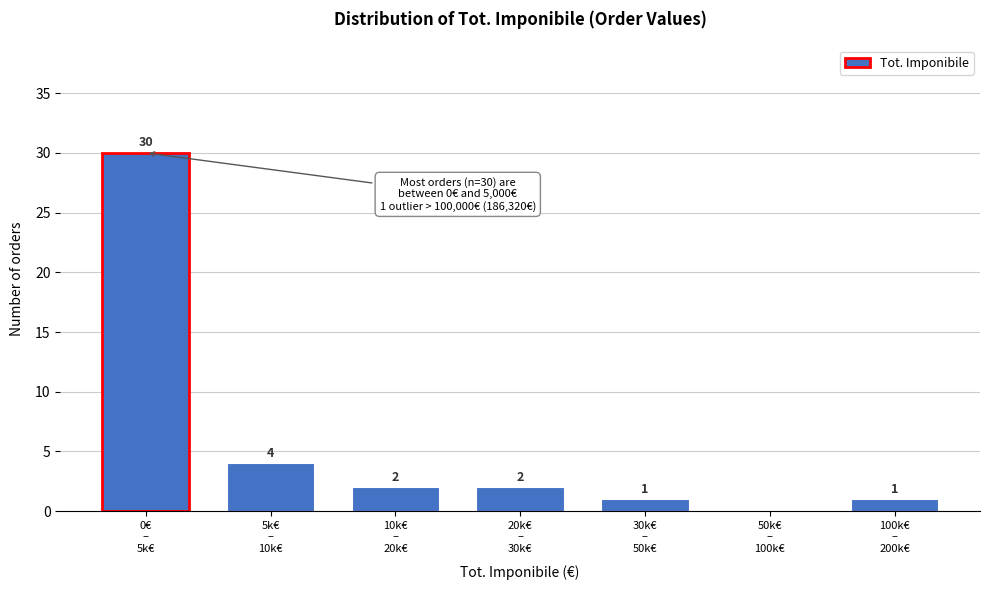

What is the greatest value displayed?

30